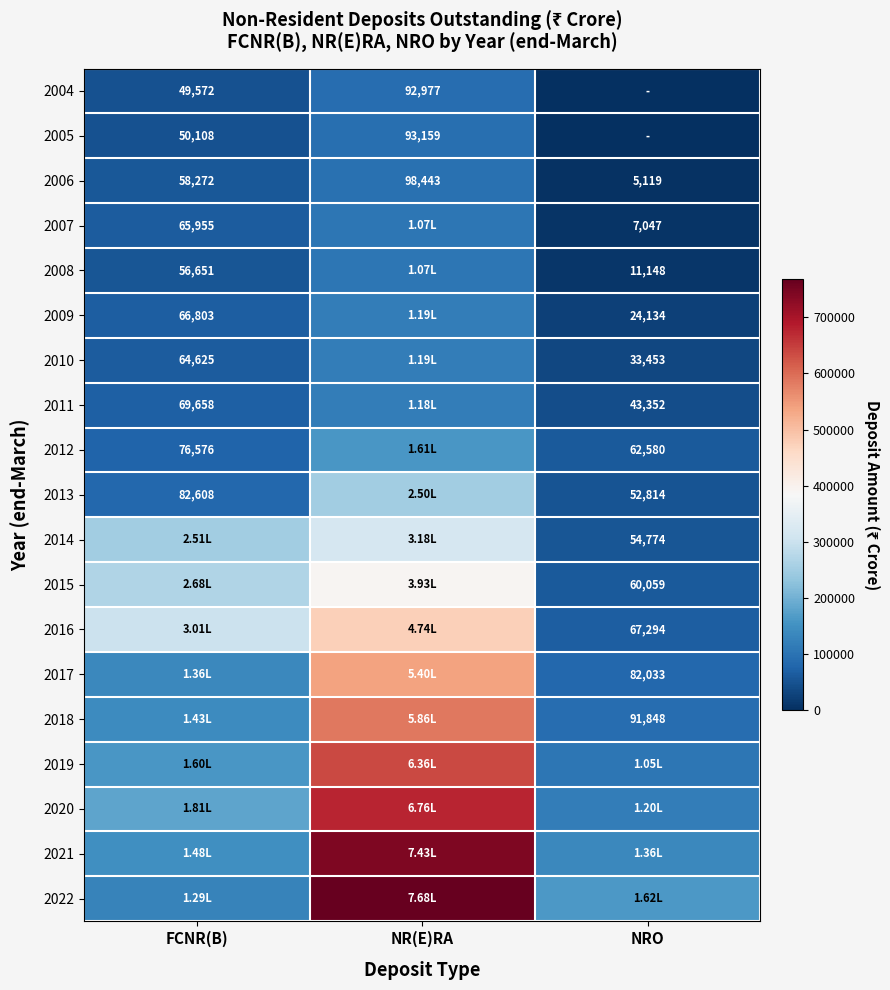

Which category has the lowest value across all series?

NRO